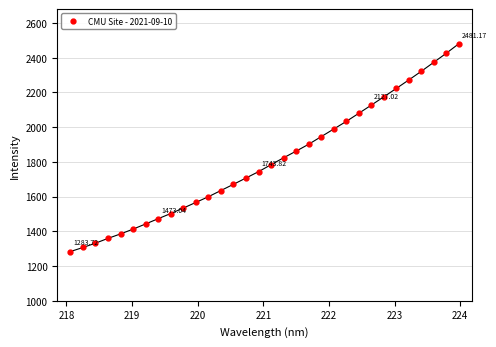

How many categories are shown in the chart?

32